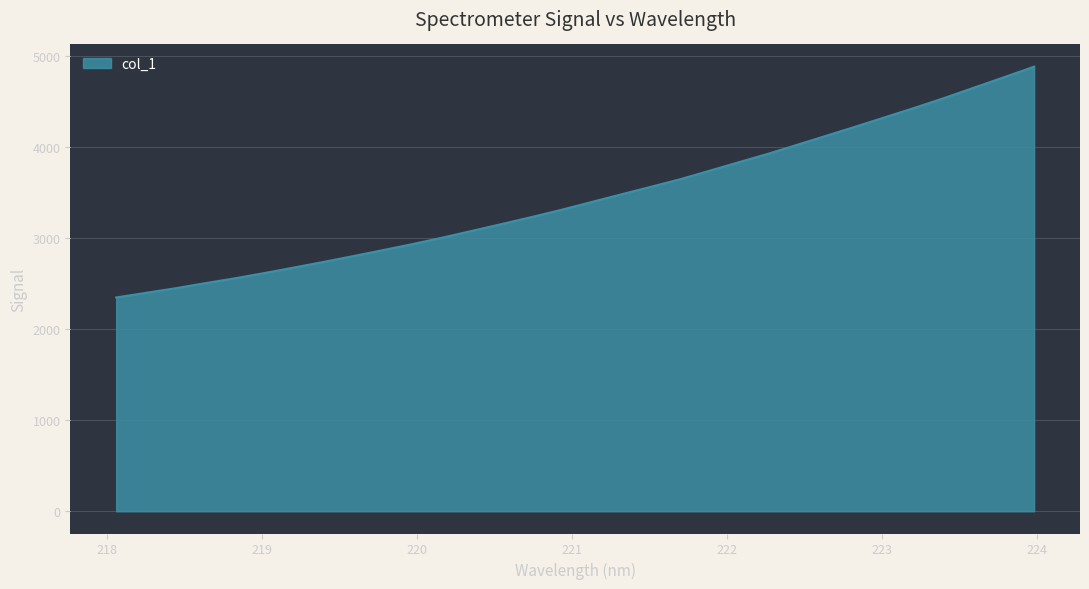

What is the maximum value shown in the chart?

4885.9